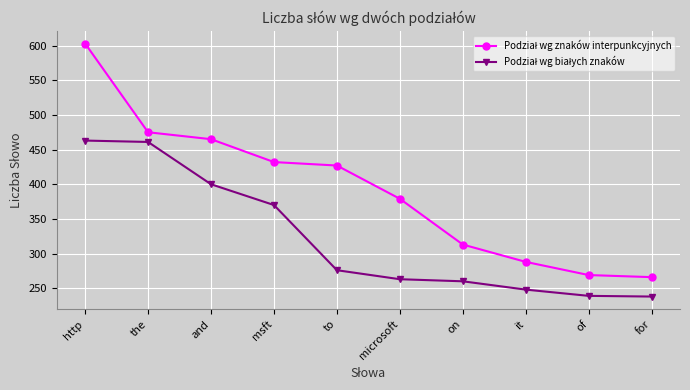

What is the label of the 9th point from the left?

of